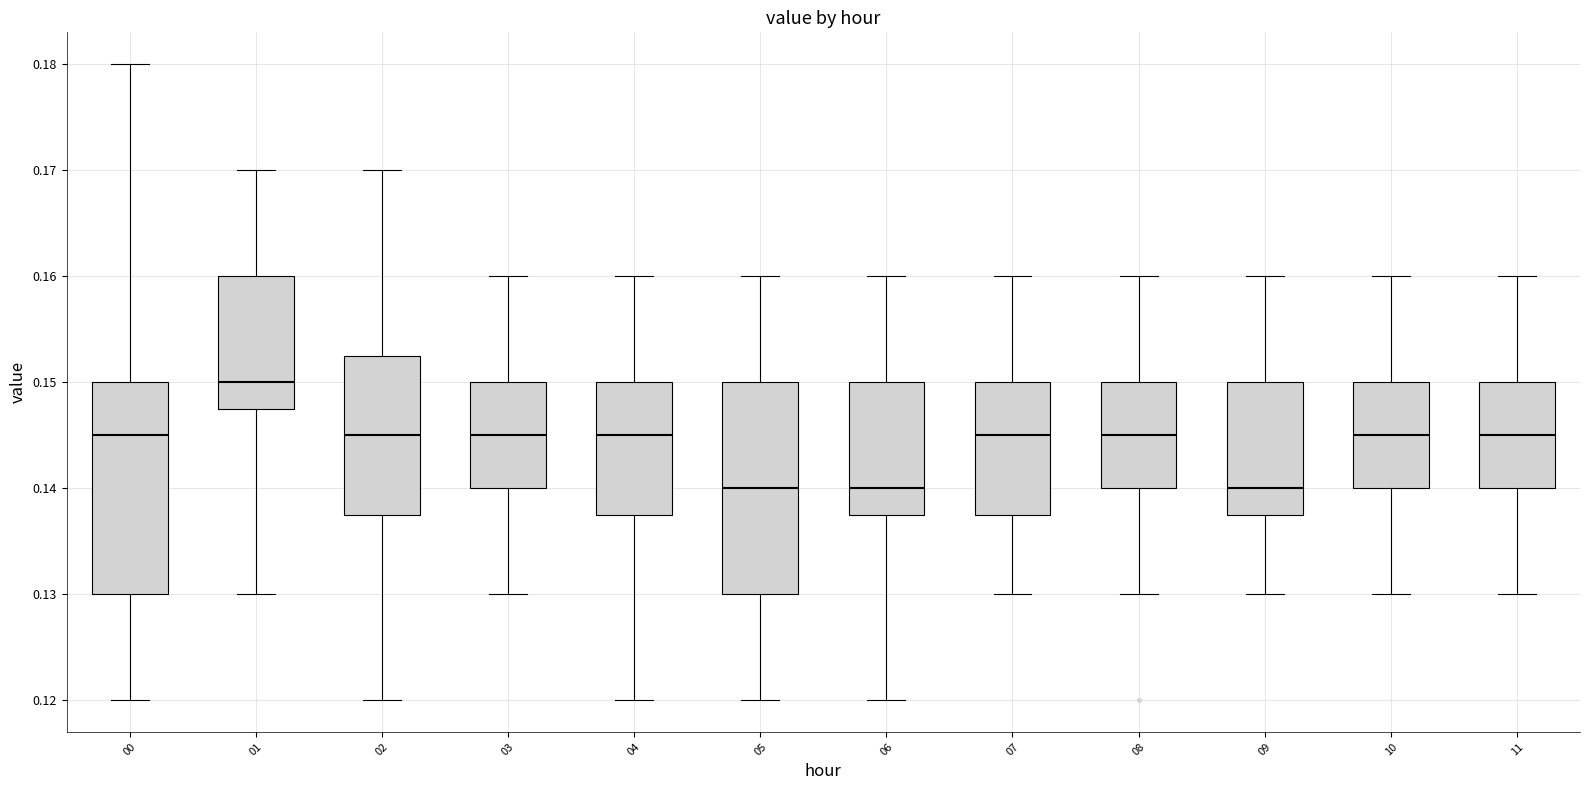

Reading left to right, transcribe this box plot: for each box, give where its median line is, the range the box spans, and where its two whiskers end, as read against the y-axis. The values are not printed on the chart, so give them approximately, as read against the axis.

00: median 0.145, box 0.130 to 0.150, whiskers 0.120 to 0.180
01: median 0.150, box 0.148 to 0.160, whiskers 0.130 to 0.170
02: median 0.145, box 0.138 to 0.153, whiskers 0.120 to 0.170
03: median 0.145, box 0.140 to 0.150, whiskers 0.130 to 0.160
04: median 0.145, box 0.138 to 0.150, whiskers 0.120 to 0.160
05: median 0.140, box 0.130 to 0.150, whiskers 0.120 to 0.160
06: median 0.140, box 0.138 to 0.150, whiskers 0.120 to 0.160
07: median 0.145, box 0.138 to 0.150, whiskers 0.130 to 0.160
08: median 0.145, box 0.140 to 0.150, whiskers 0.130 to 0.160
09: median 0.140, box 0.138 to 0.150, whiskers 0.130 to 0.160
10: median 0.145, box 0.140 to 0.150, whiskers 0.130 to 0.160
11: median 0.145, box 0.140 to 0.150, whiskers 0.130 to 0.160